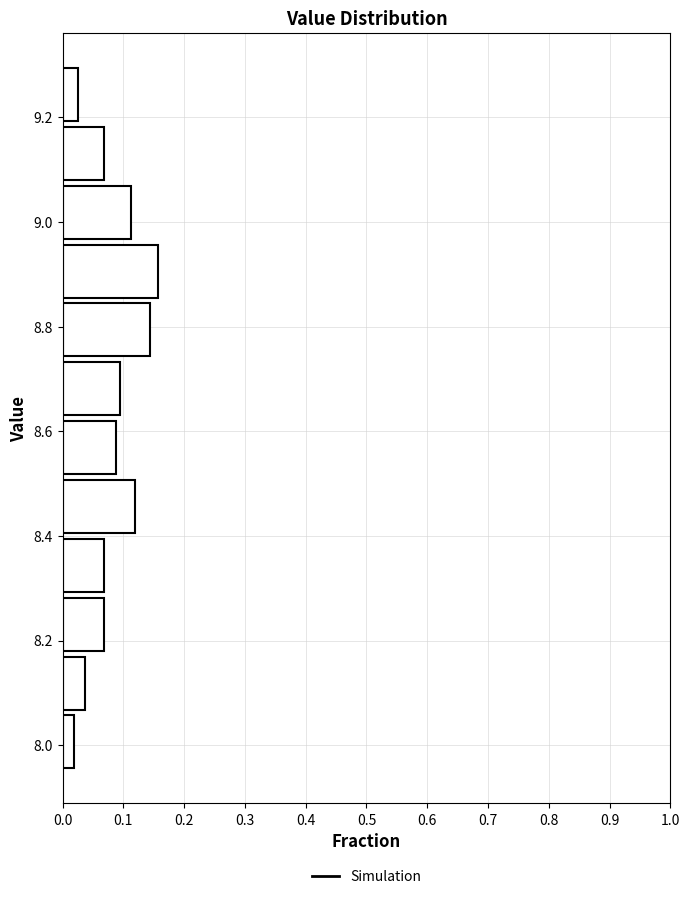

Reading bottom to top, transcribe this chart: for each bar, give the range it covers on the y-axis and its length. Neither the bar edges nor the lengths are printed on the chart, so give them approximately, as read against the axes.

7.96 to 8.06: 0.02
8.06 to 8.18: 0.04
8.18 to 8.28: 0.07
8.28 to 8.40: 0.07
8.40 to 8.52: 0.12
8.52 to 8.62: 0.09
8.62 to 8.74: 0.09
8.74 to 8.86: 0.14
8.86 to 8.96: 0.16
8.96 to 9.08: 0.11
9.08 to 9.18: 0.07
9.18 to 9.30: 0.03